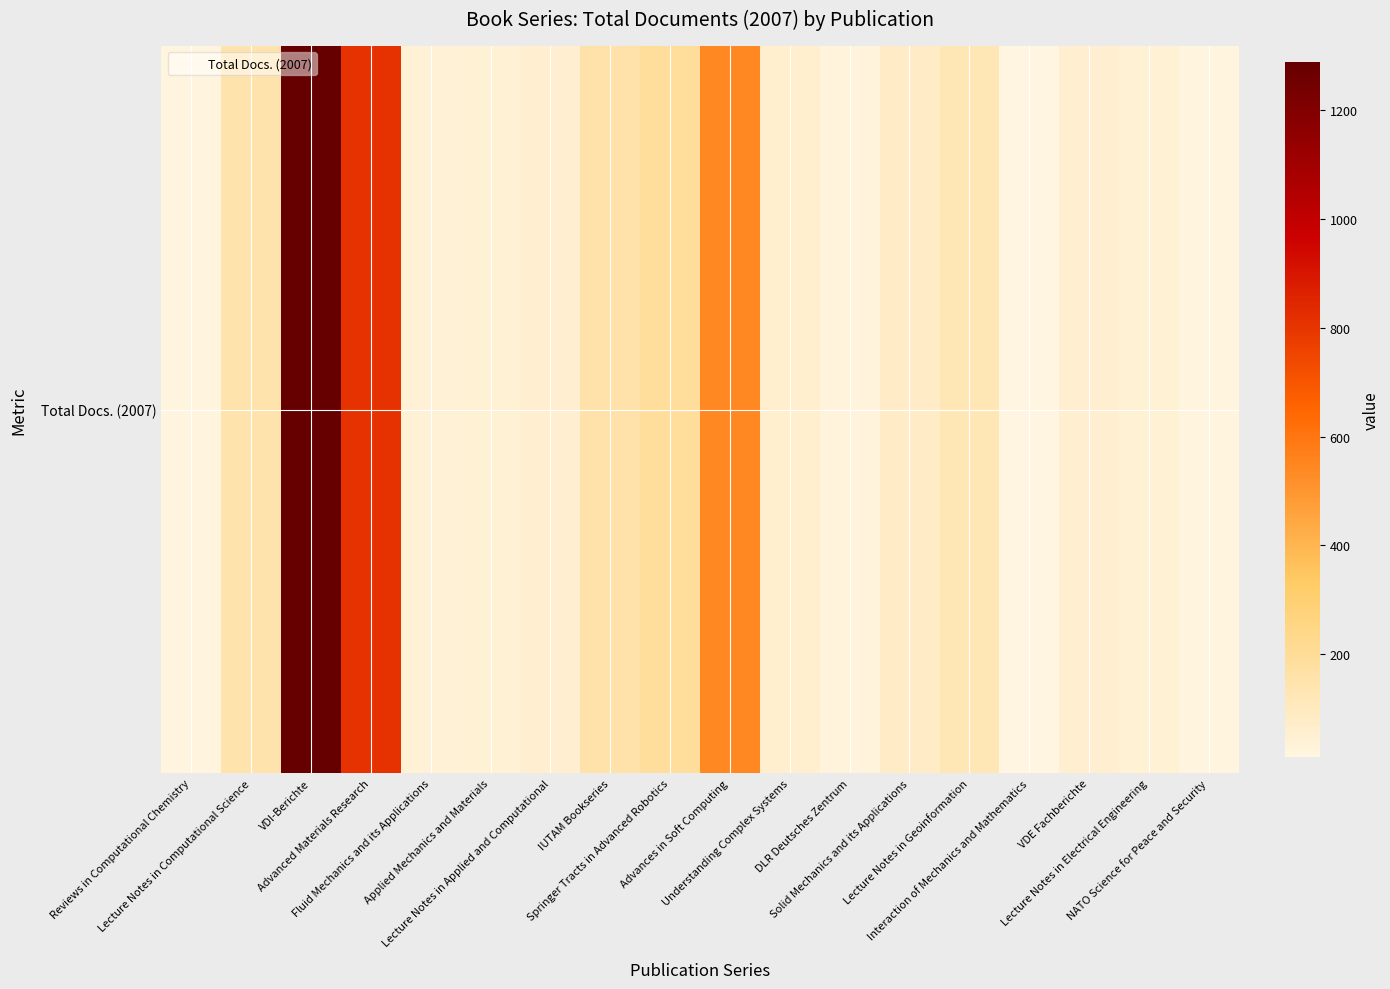

Rank the categories by value from highest to lowest.

VDI-Berichte, Advanced Materials Research, Advances in Soft Computing, Springer Tracts in Advanced Robotics, IUTAM Bookseries, Lecture Notes in Computational Science, Lecture Notes in Geoinformation, Solid Mechanics and its Applications, Understanding Complex Systems, Lecture Notes in Applied and Computational, VDE Fachberichte, Lecture Notes in Electrical Engineering, Applied Mechanics and Materials, Fluid Mechanics and its Applications, DLR Deutsches Zentrum, NATO Science for Peace and Security, Reviews in Computational Chemistry, Interaction of Mechanics and Mathematics